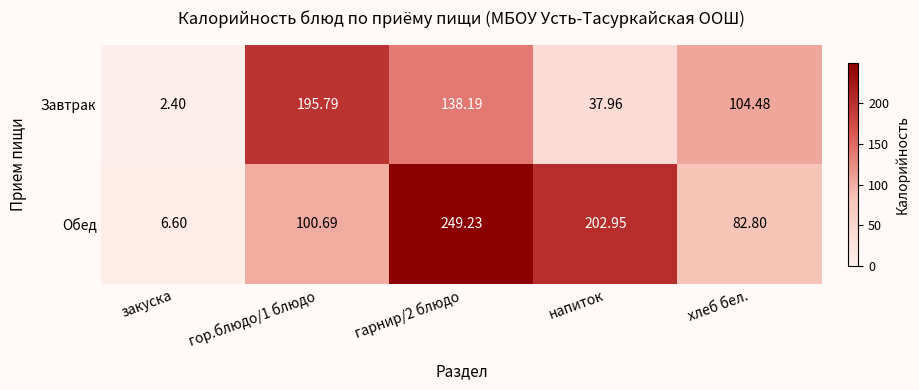

How many values in the Обед series exceed 100?

3